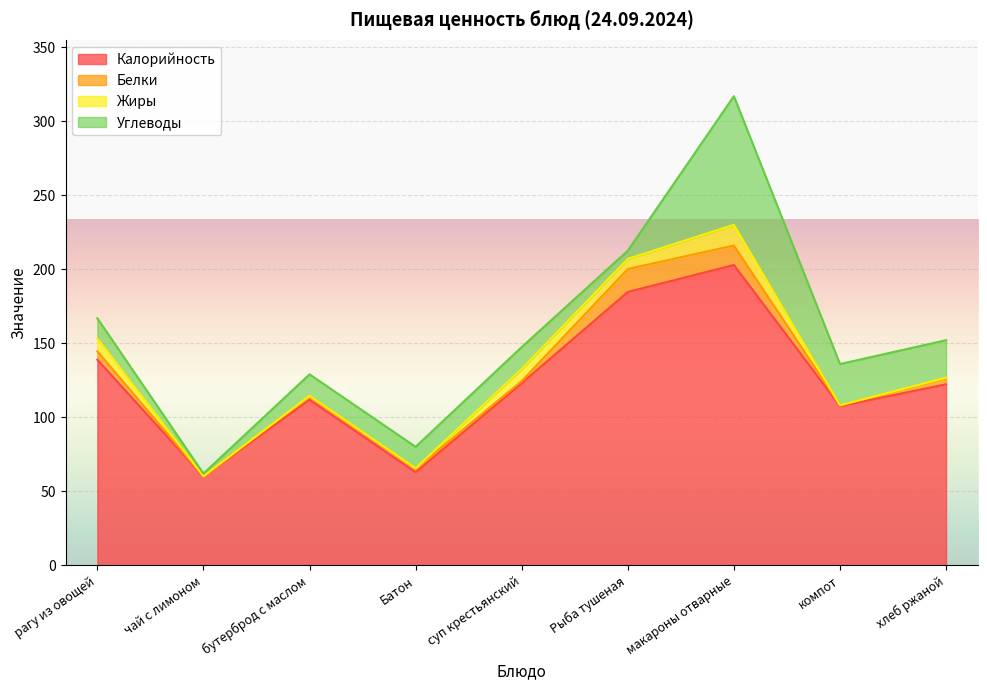

True or false: Углеводы and Жиры cross at least once.

True